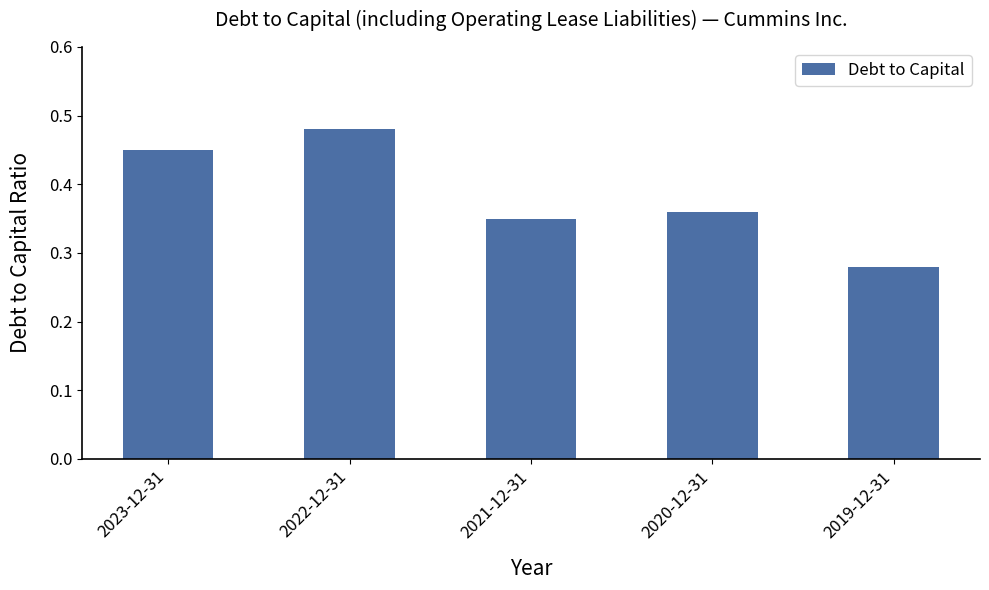

Rank the categories by value from highest to lowest.

2022-12-31, 2023-12-31, 2020-12-31, 2021-12-31, 2019-12-31